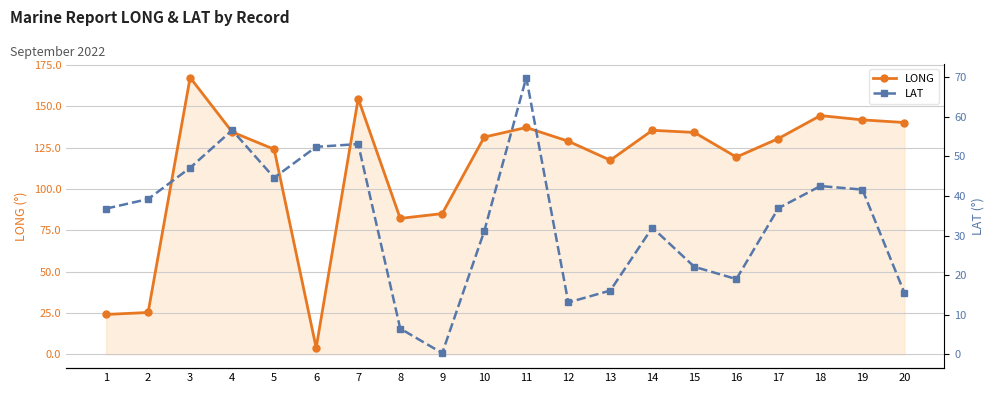

Reading left to right, what are all the values shown in this chart?

LONG: 24.1	25.3	167.4	134.5	124.0	3.9	154.7	82.2	85.1	131.4	137.2	128.9	117.4	135.5	134.2	119.3	130.5	144.4	141.8	140.2
LAT: 36.8	39.2	47.1	56.6	44.6	52.4	53.1	6.5	0.3	31.1	69.9	13.1	16.1	32.0	22.1	19.0	36.9	42.5	41.6	15.5